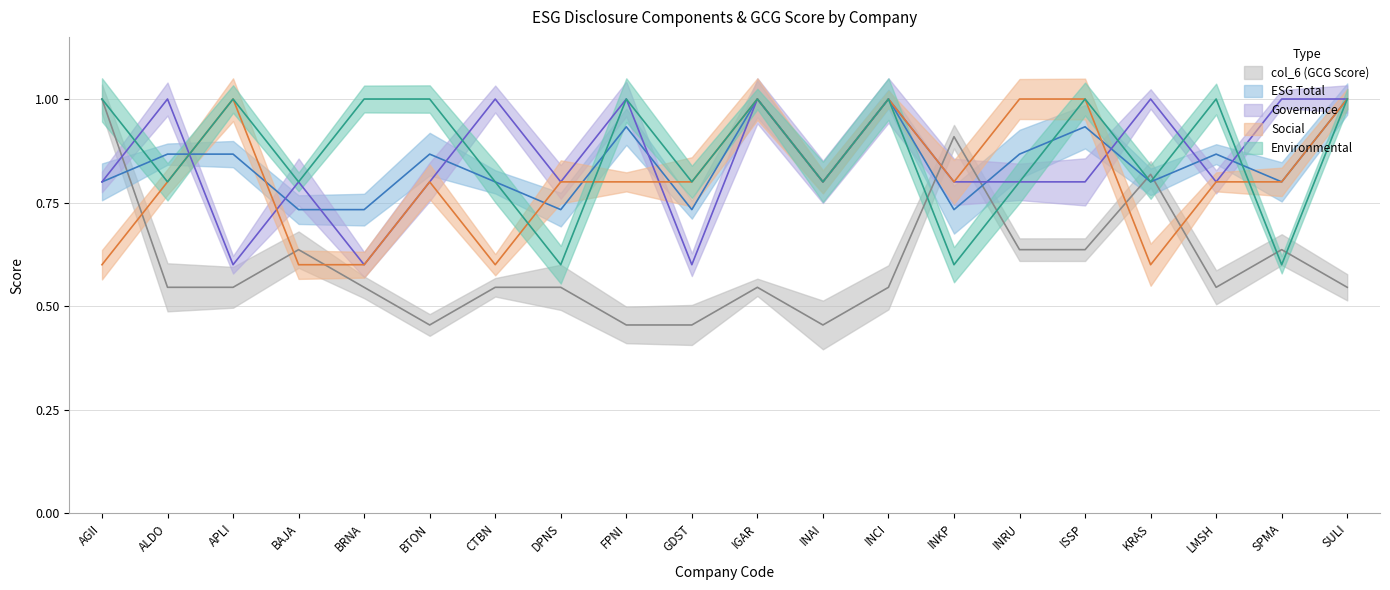

Where is col_6 (GCG Score) nearest to the value 0?

BTON